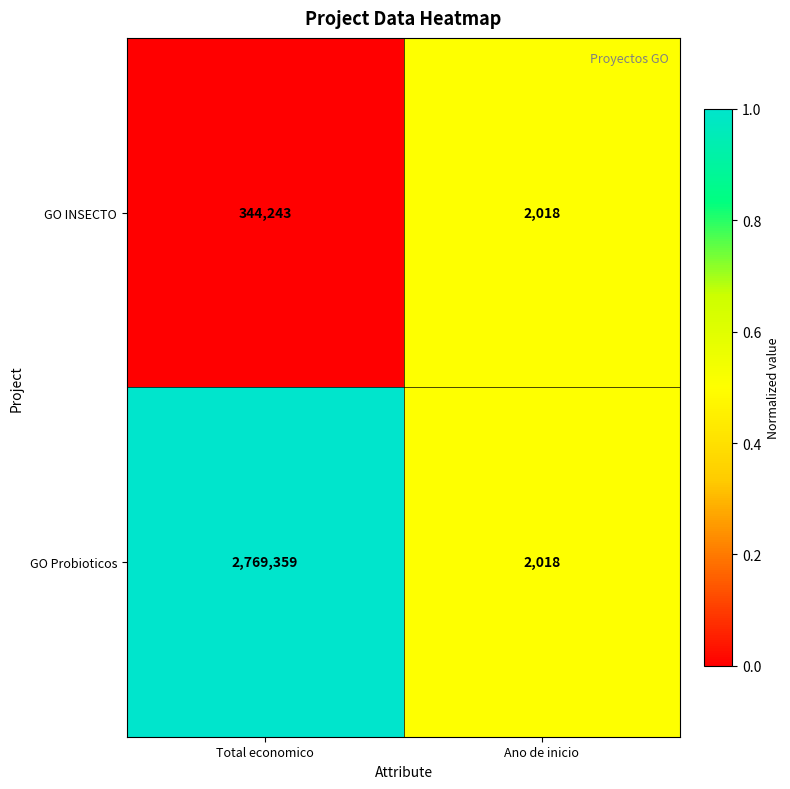

The value of GO INSECTO at Ano de inicio is 2018. True or false?

True